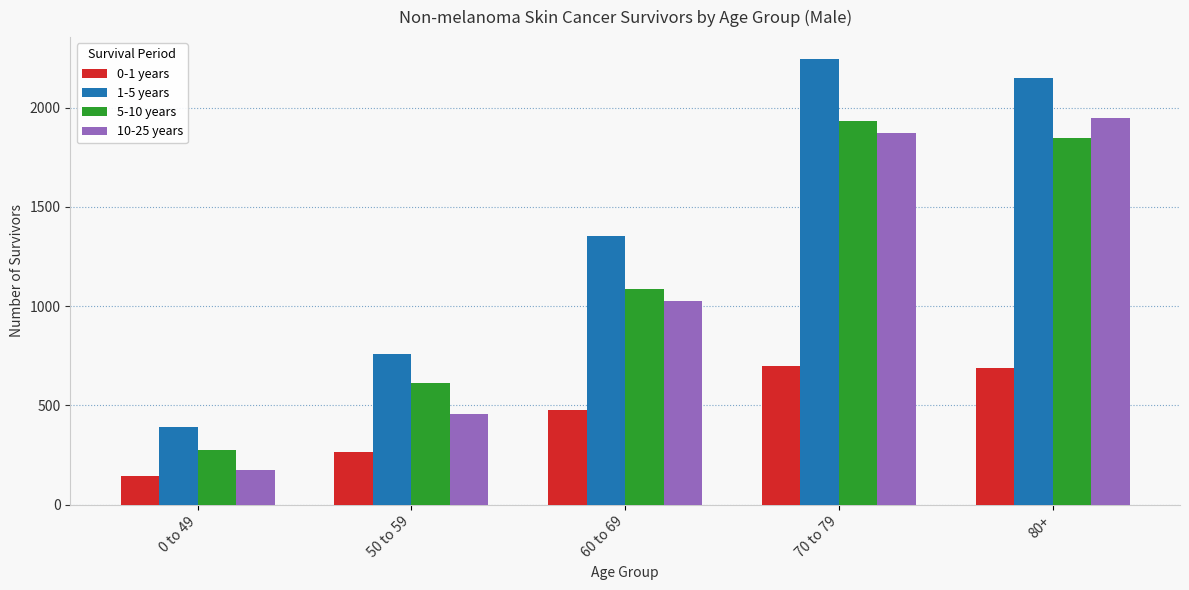

What is the lowest value of the 1-5 years series?

390